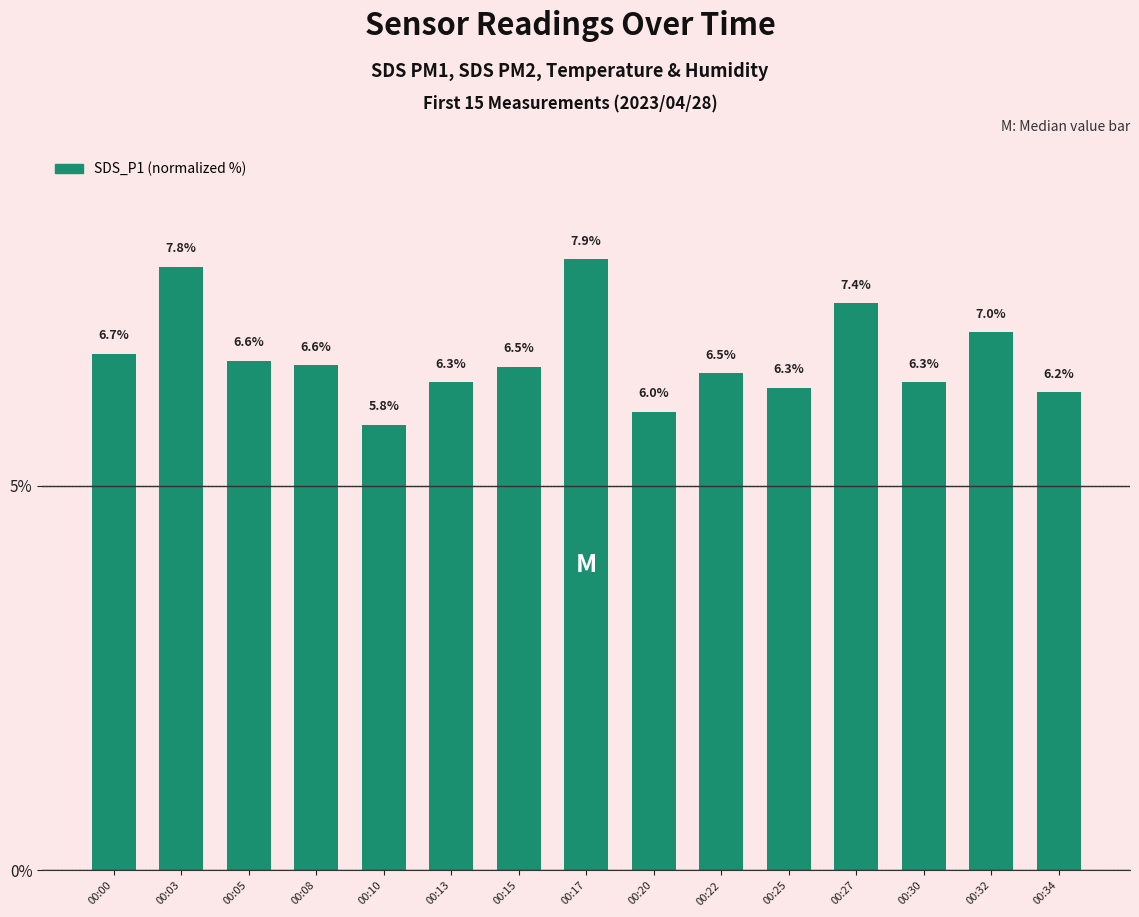

The value at 00:10 is 5.8. True or false?

True